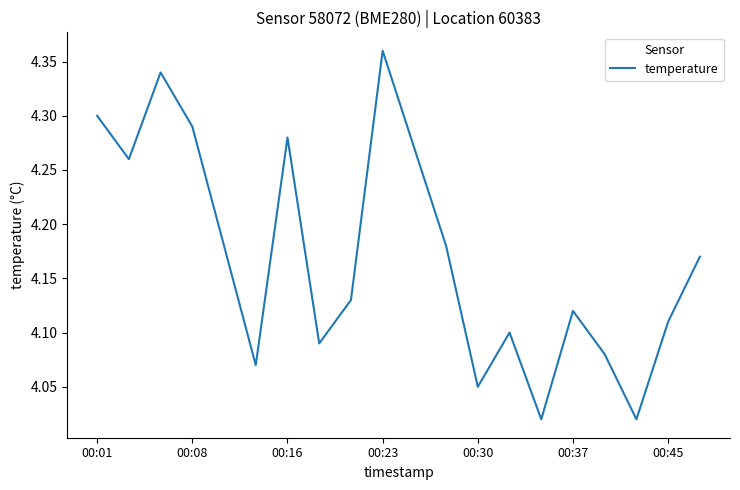

What is the difference between the maximum and minimum values?

0.3